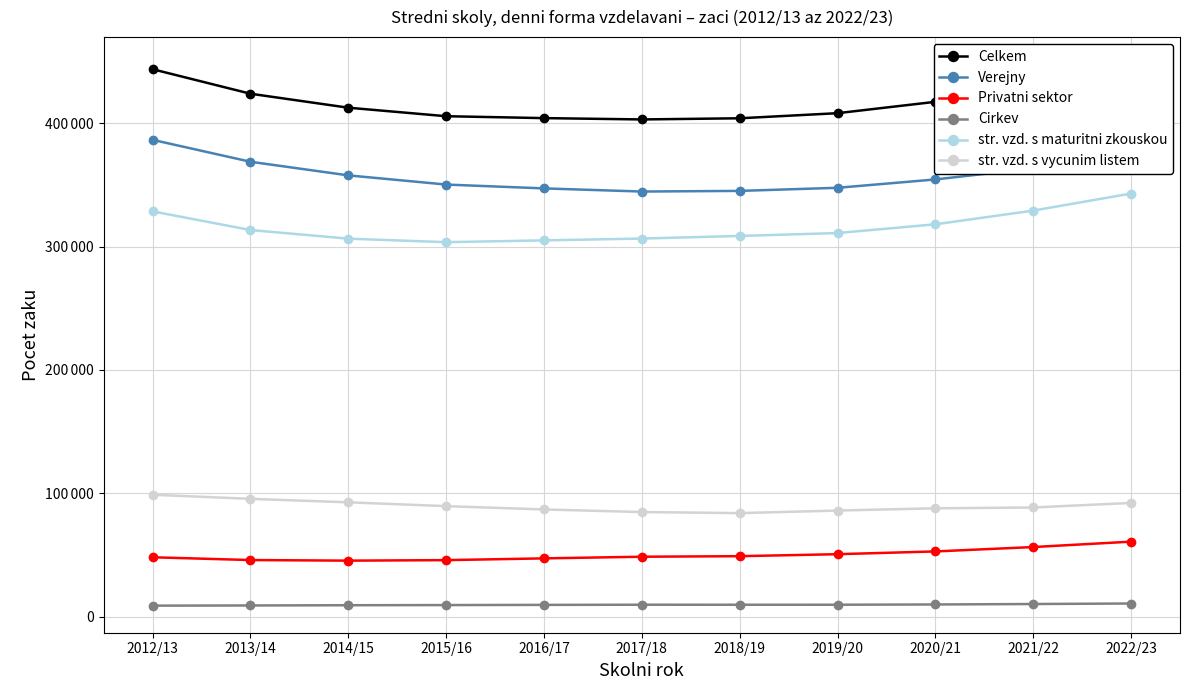

What is the difference between the second highest and minimum values in the Privatni sektor series?

11018